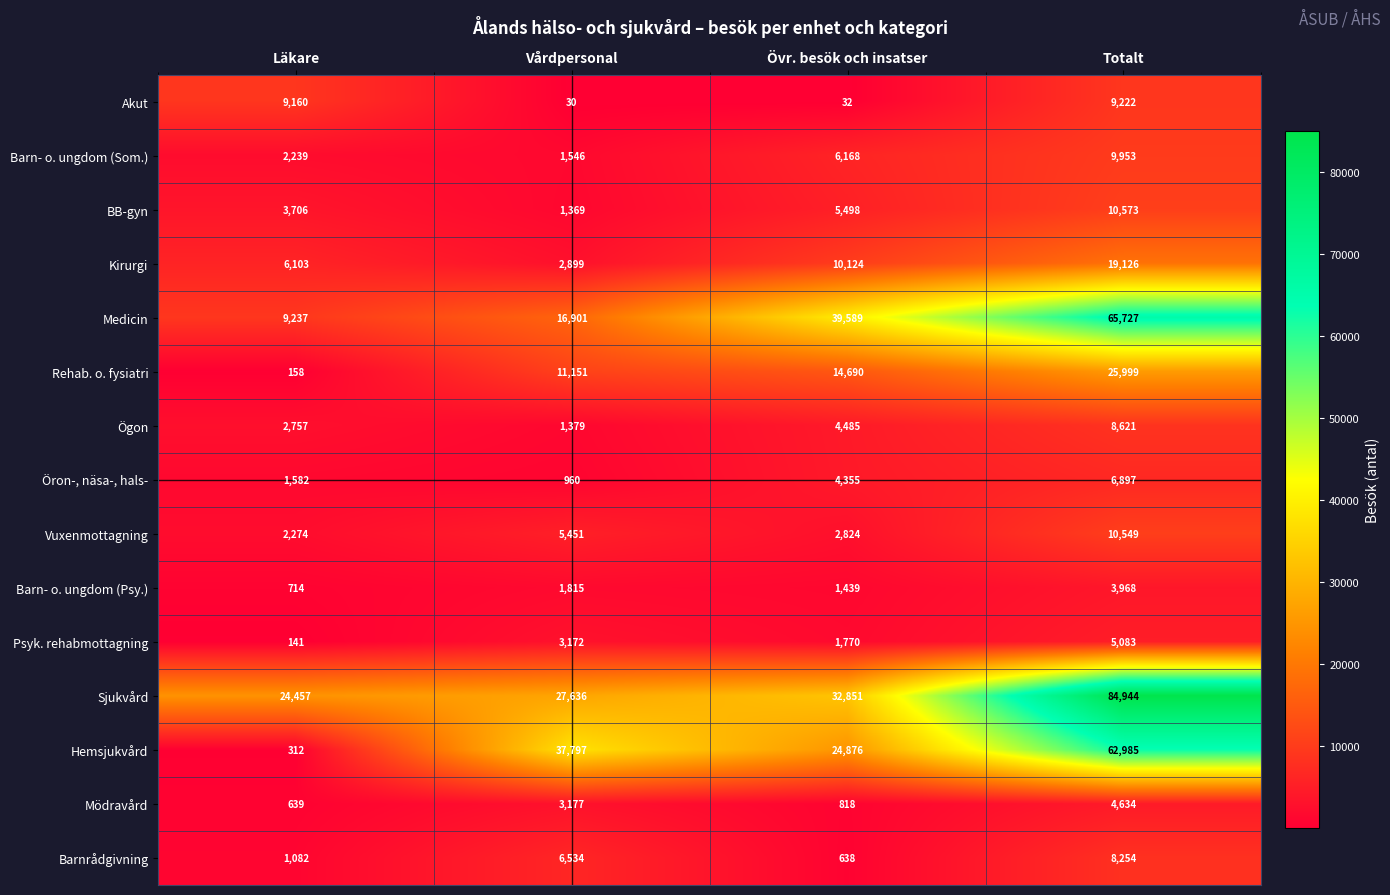

What is the difference between the second highest and second lowest values in the Rehab. o. fysiatri series?

3539